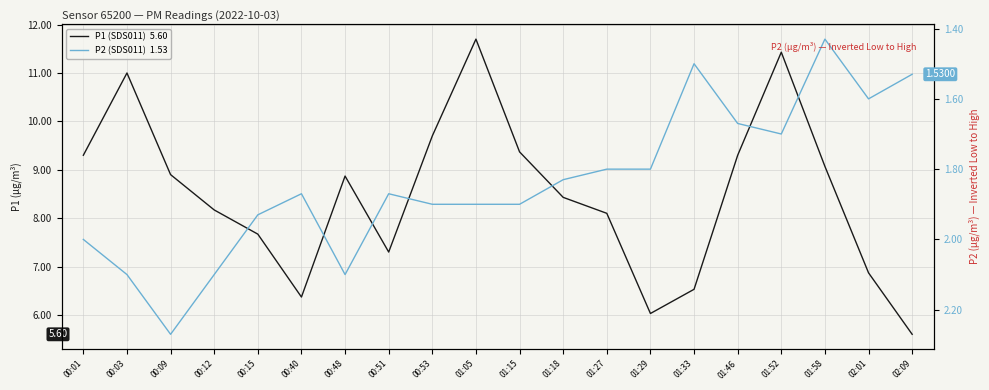

Rank the categories by P2 (SDS011)  1.53 value from highest to lowest.

00:09, 00:03, 00:12, 00:48, 00:01, 00:15, 00:53, 01:05, 01:15, 00:40, 00:51, 01:18, 01:27, 01:29, 01:52, 01:46, 02:01, 02:09, 01:33, 01:58